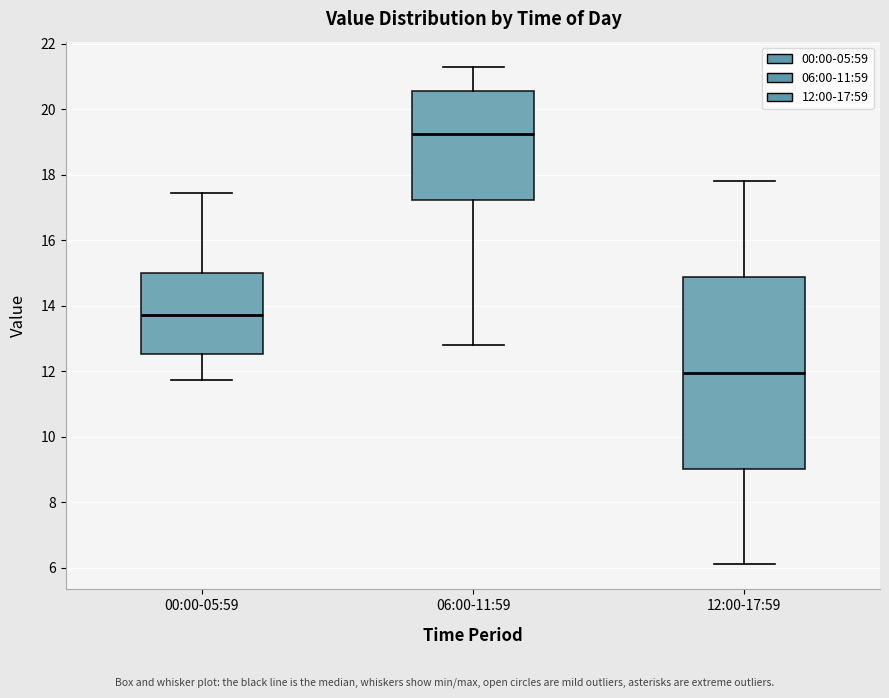

Comparing the boxes themselves (not the whiskers), which one is the tallest?

12:00-17:59